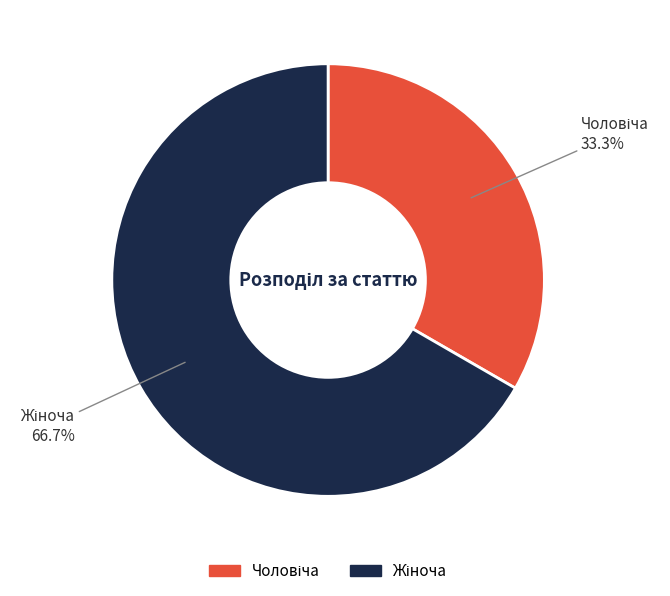

Count the number of slices in the pie.

2